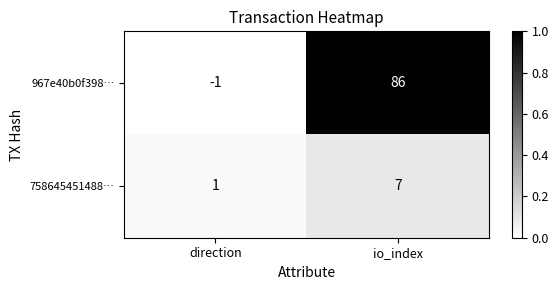

At which category is the sum across all series the highest?

io_index